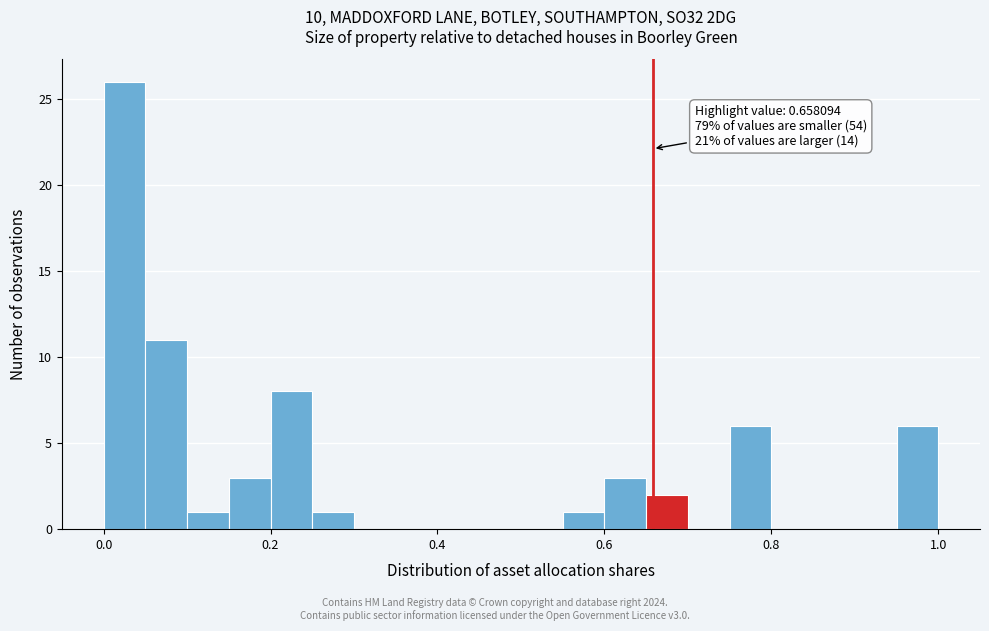

Read against the x-axis, roughly where is the centre of the tallest bar?

0.02